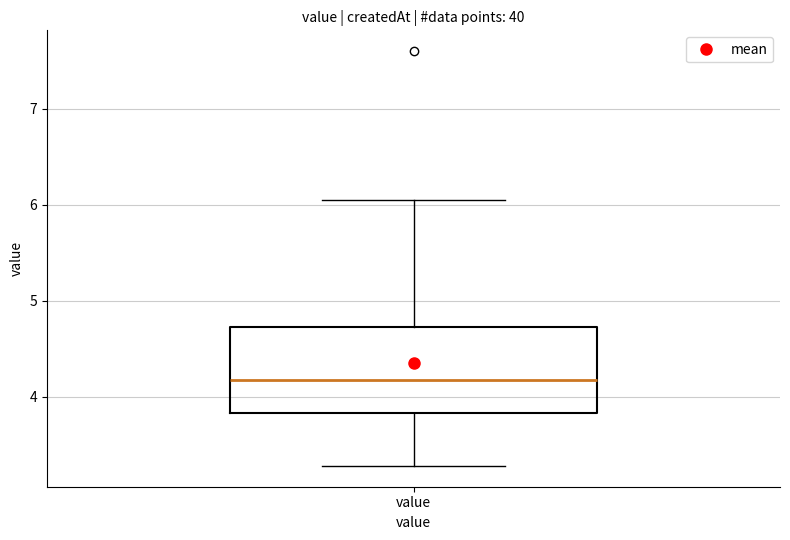

Where is the lower edge of the box for value on the y-axis? The values are not printed on the chart, so give them approximately, as read against the axis.

3.8